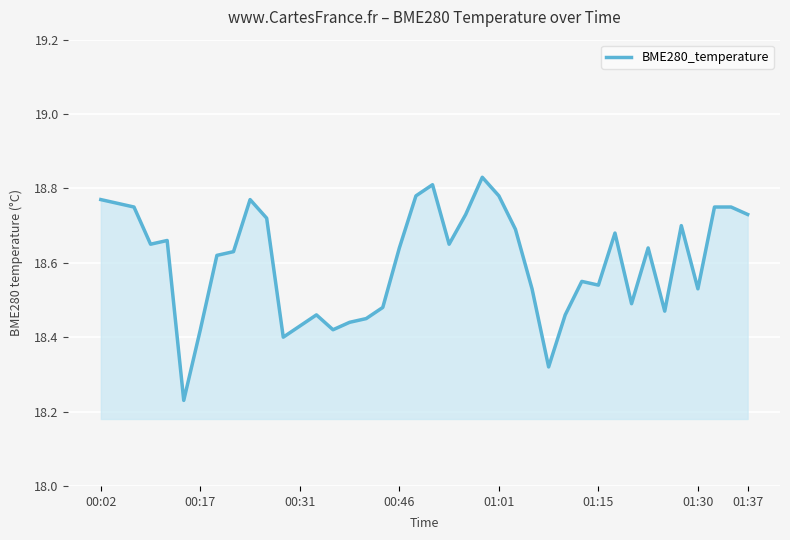

What is the minimum value shown in the chart?

18.2